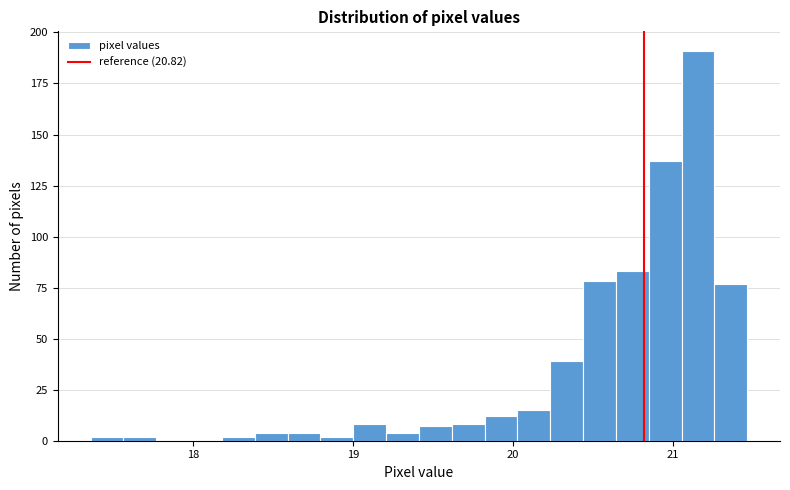

Read against the x-axis, roughly where is the centre of the tallest bar?

21.2